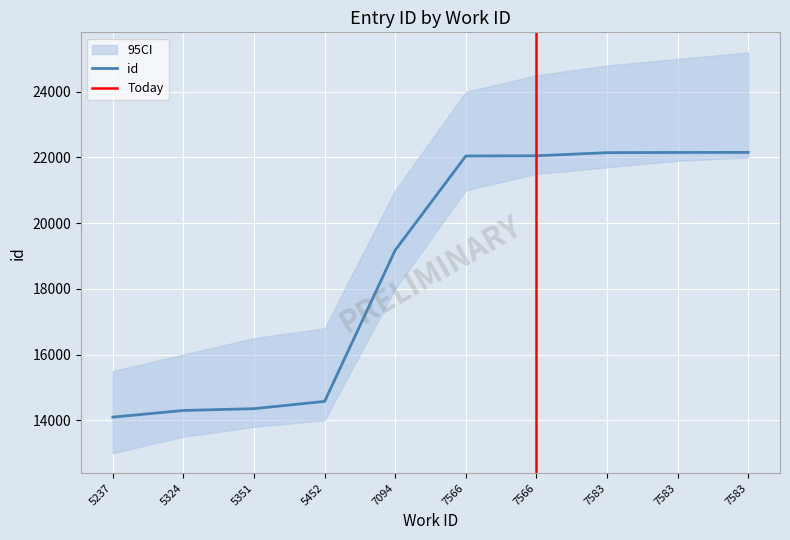

How many categories are shown in the chart?

10